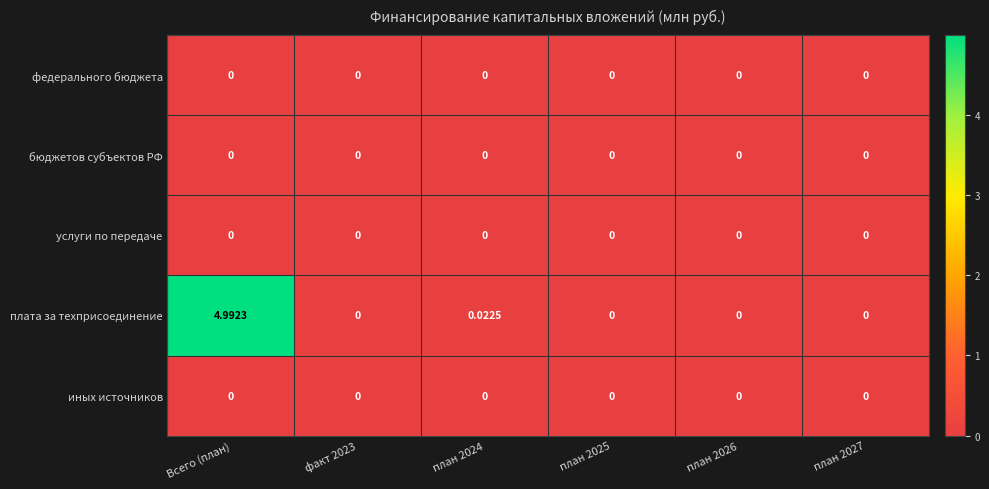

At which category does the chart reach its peak across all series?

Всего (план)